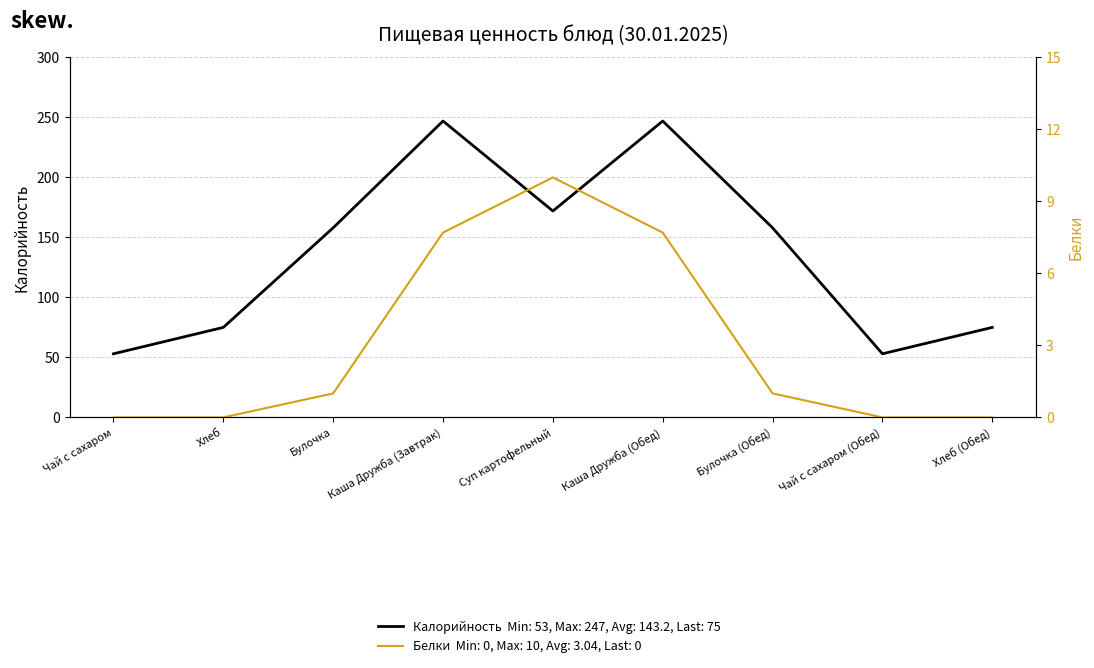

At how many categories does at least one series exceed 140?

5